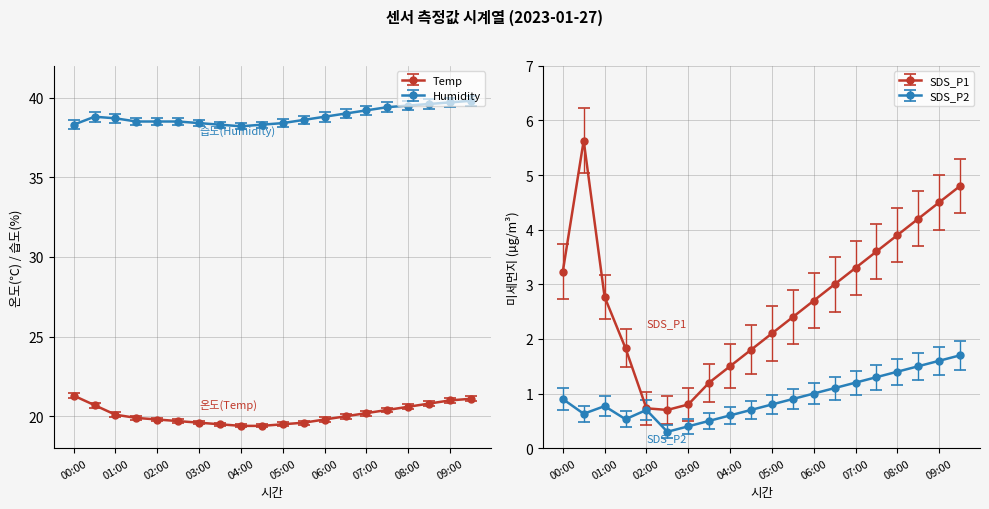

What is the difference between the Temp values at 07:30 and 01:30?

0.5